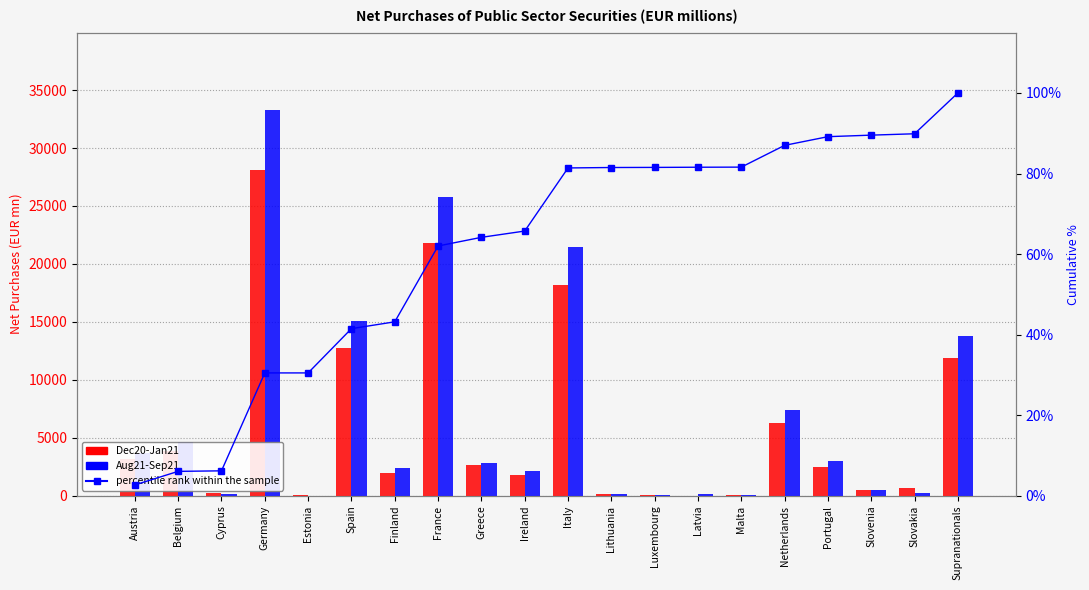

How many groups of bars are there?

20